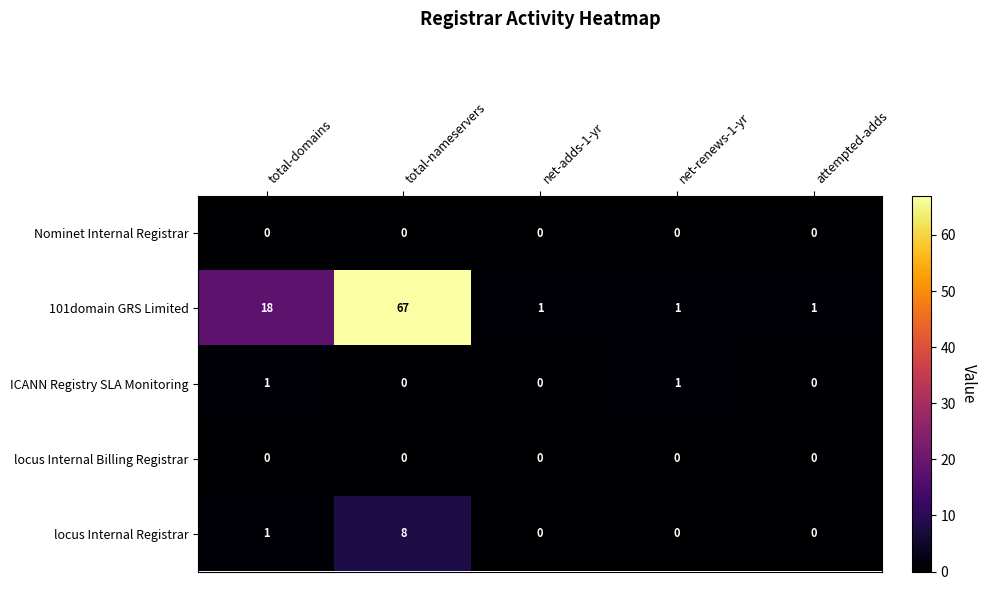

Count the 101domain GRS Limited values in the range 1 to 18.

4